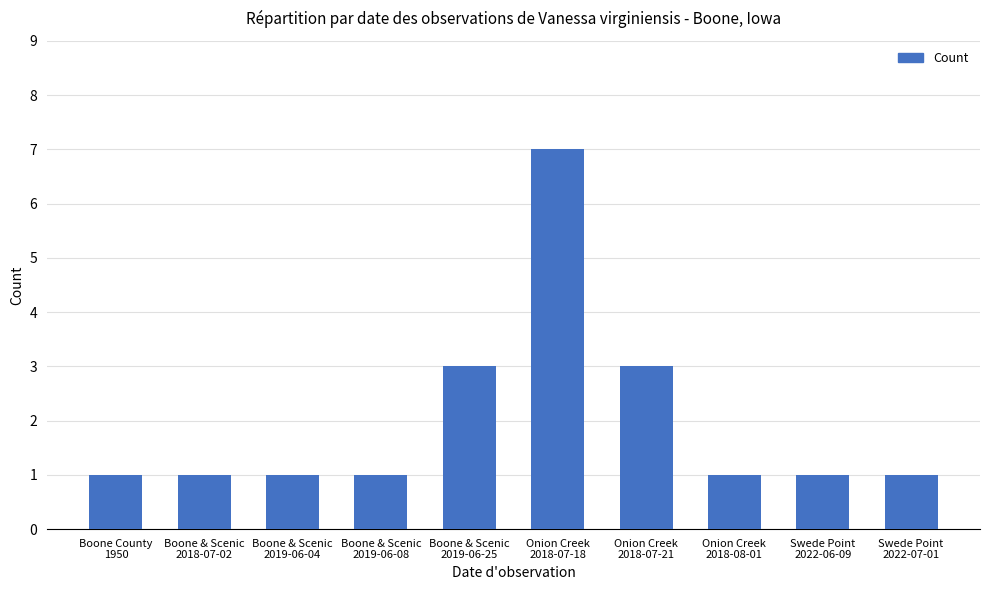

What is the value of the 6th bar from the left?

7